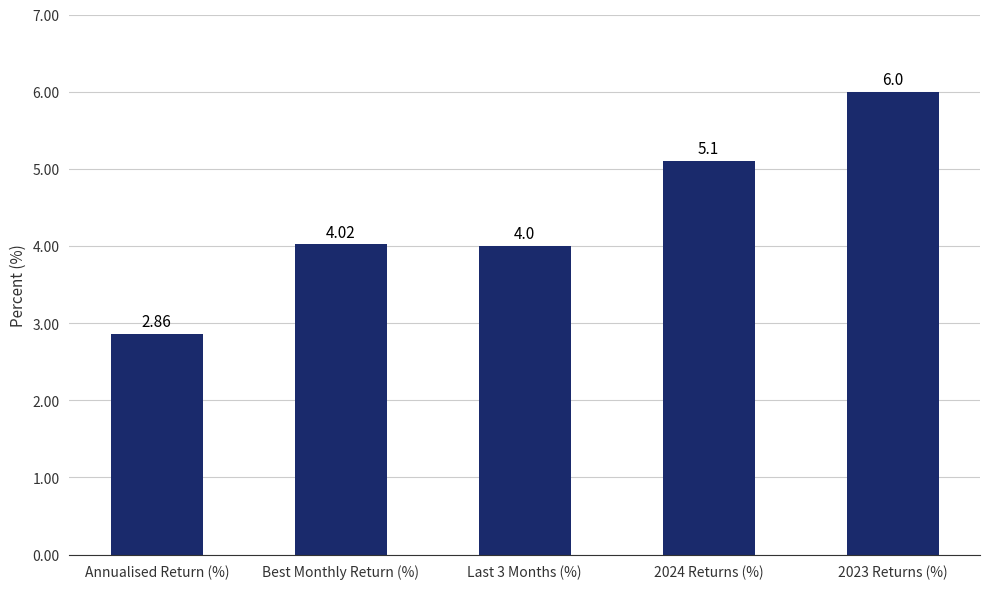

What position from the right is Annualised Return (%)?

5